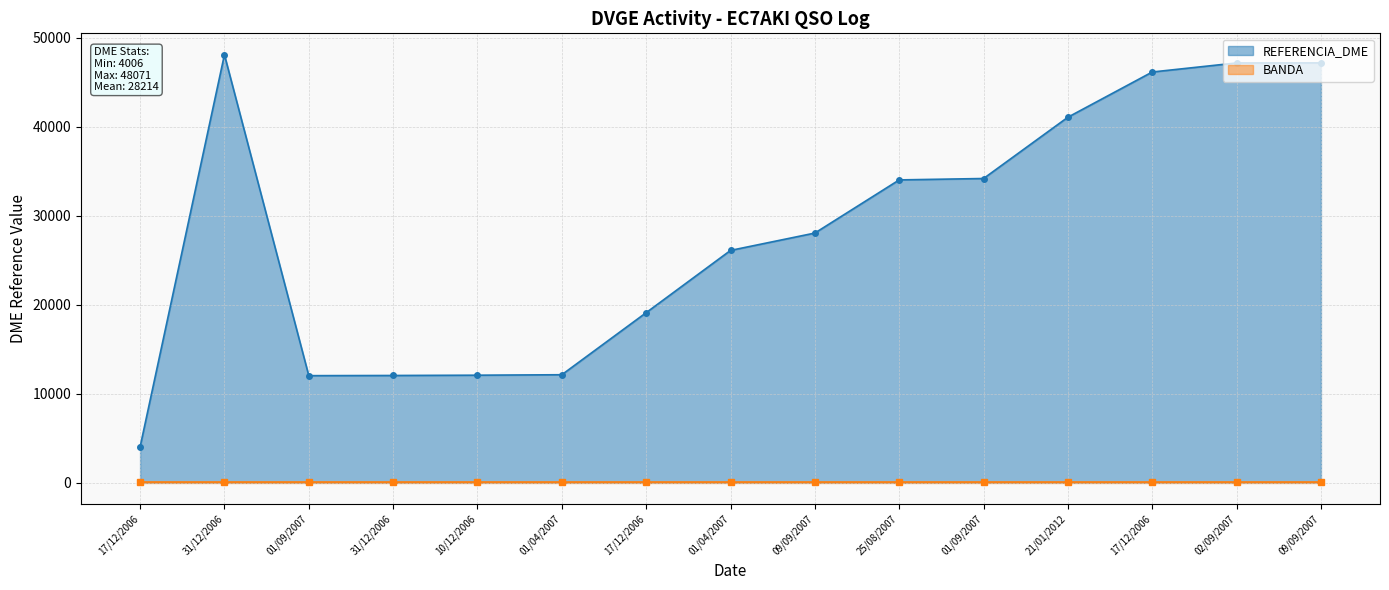

True or false: BANDA and REFERENCIA_DME intersect in this chart.

False